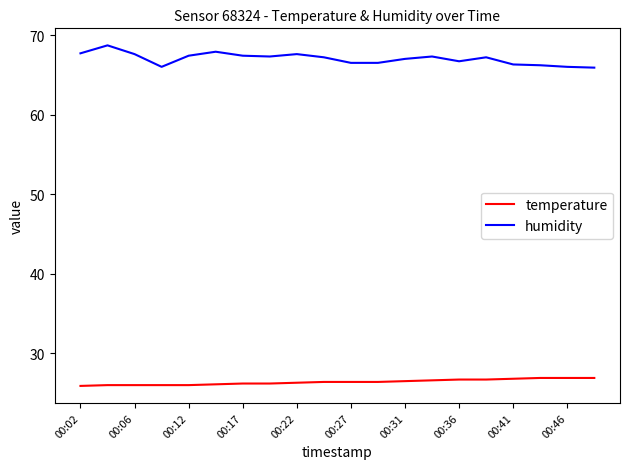

Which series has the largest total across all categories?

humidity